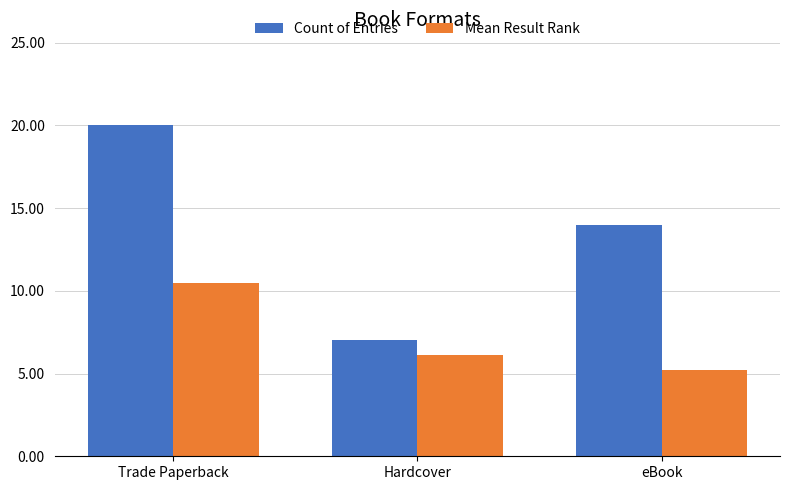

At which label does Count of Entries first exceed 14?

Trade Paperback